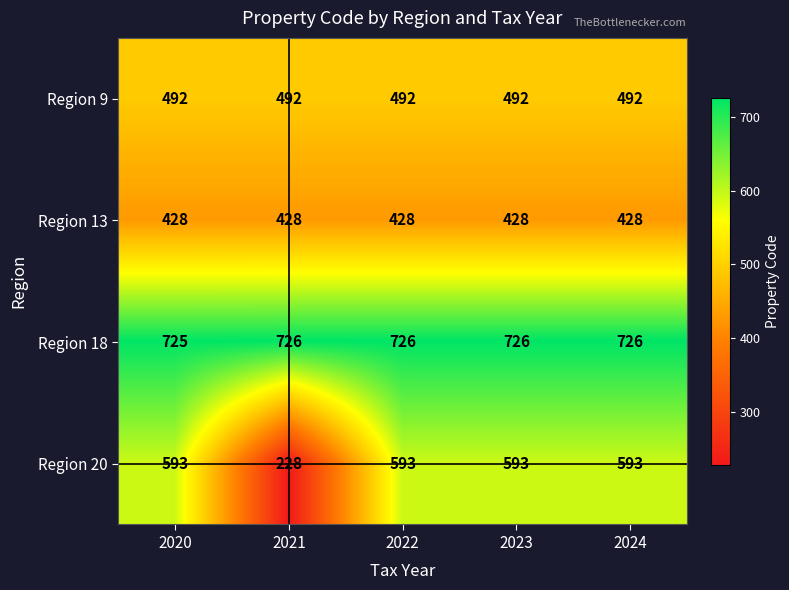

What is the highest value of the Region 18 series?

726